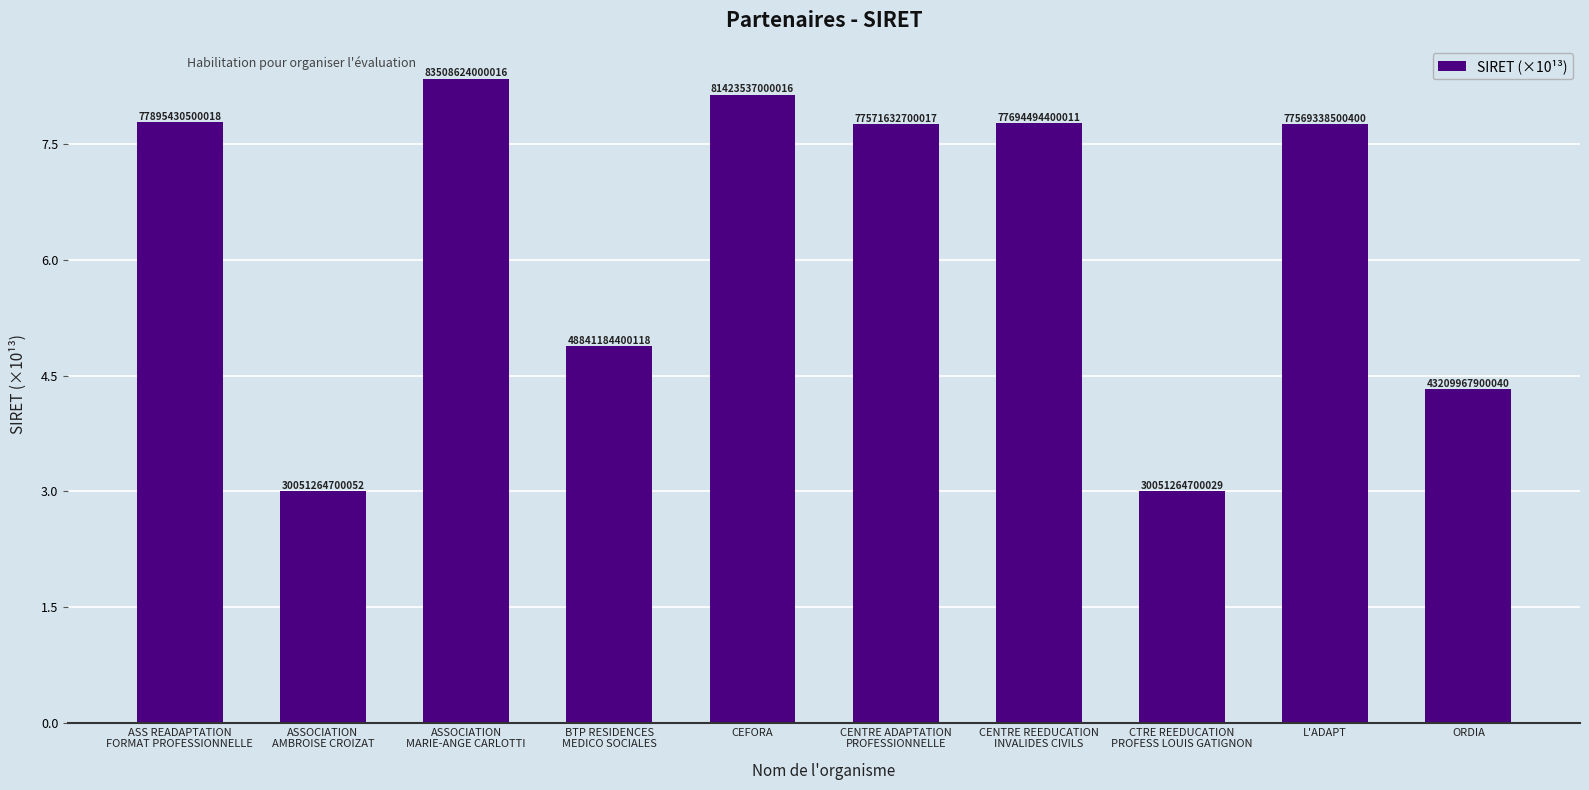

True or false: the data shows 4.8 at ASSOCIATION
AMBROISE CROIZAT.

False